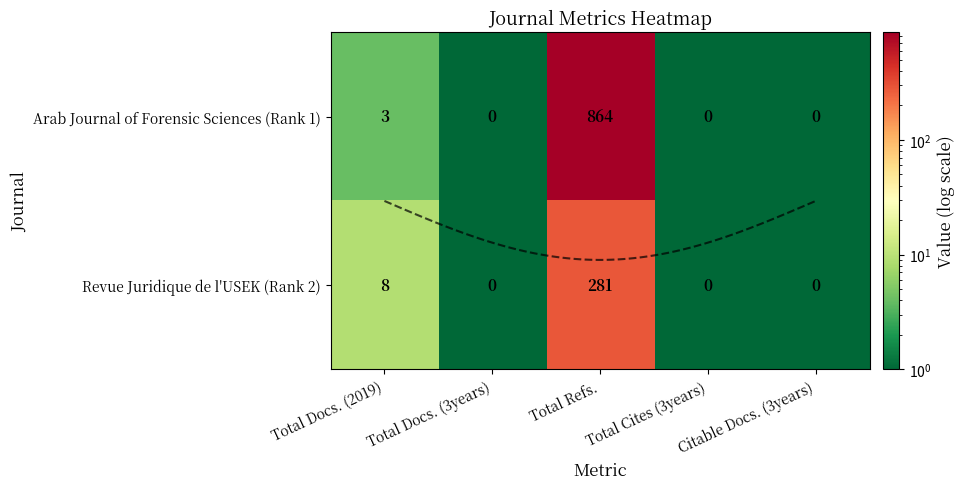

At Total Docs. (3years), list the series in order from largest to smallest.

Arab Journal of Forensic Sciences (Rank 1), Revue Juridique de l'USEK (Rank 2)